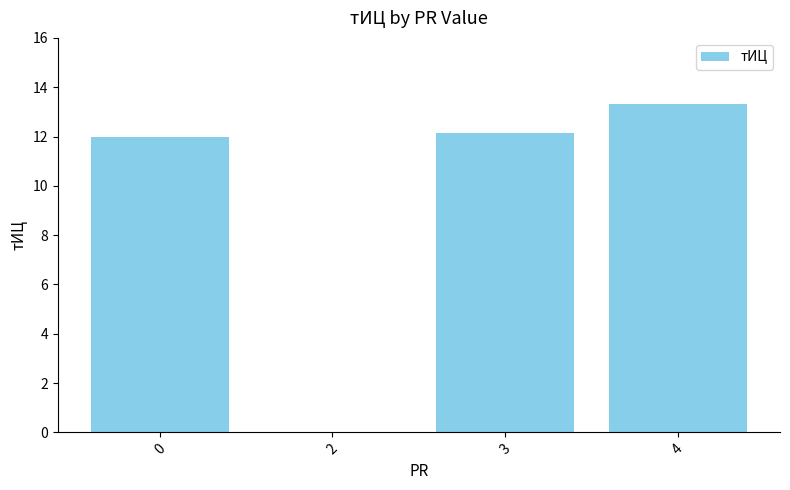

True or false: the data shows 13.3 at 4.

True